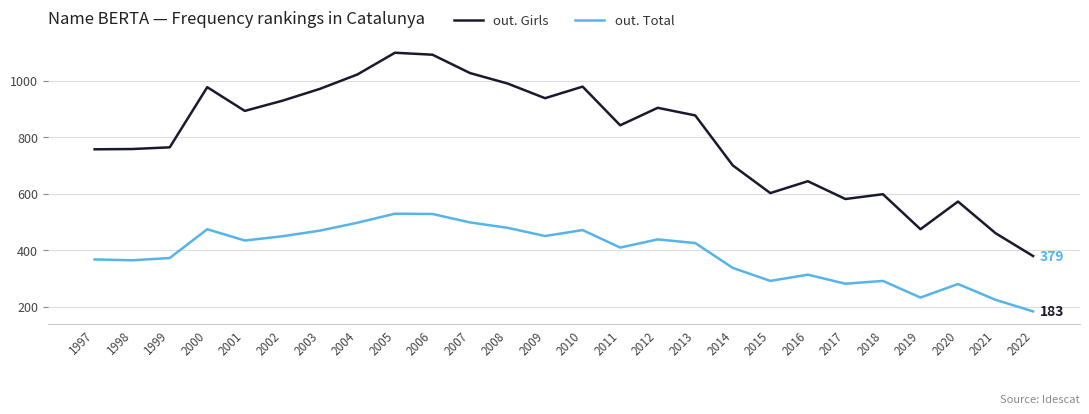

True or false: out. Total has a value of 87 at 2015.

False